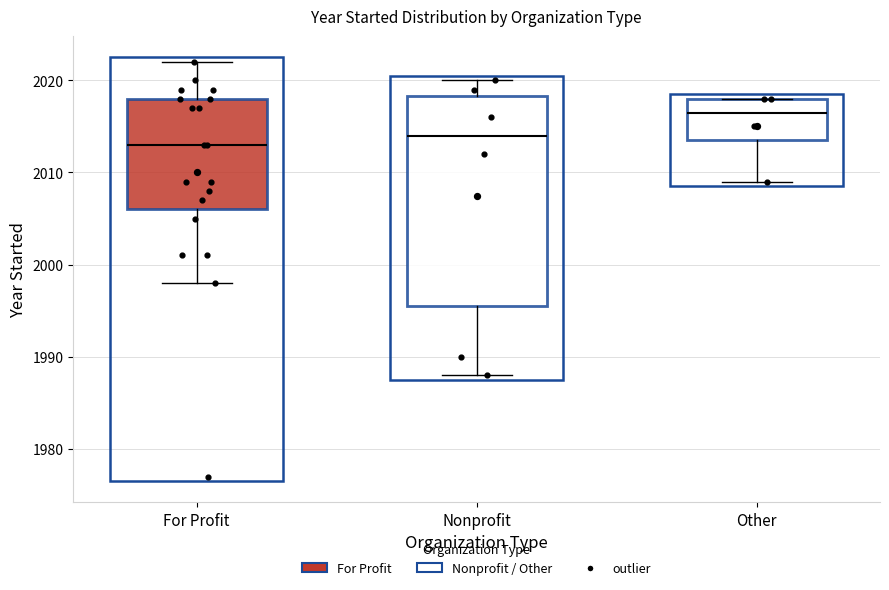

Reading left to right, read every box against the y-axis: the position of its median line, the range the box covers, and the ends of its whiskers. The values are not printed on the chart, so give them approximately, as read against the axis.

For Profit: median 2013, box 2006 to 2018, whiskers 1998 to 2022
Nonprofit: median 2014, box 1996 to 2018, whiskers 1988 to 2020
Other: median 2017, box 2014 to 2018, whiskers 2009 to 2018